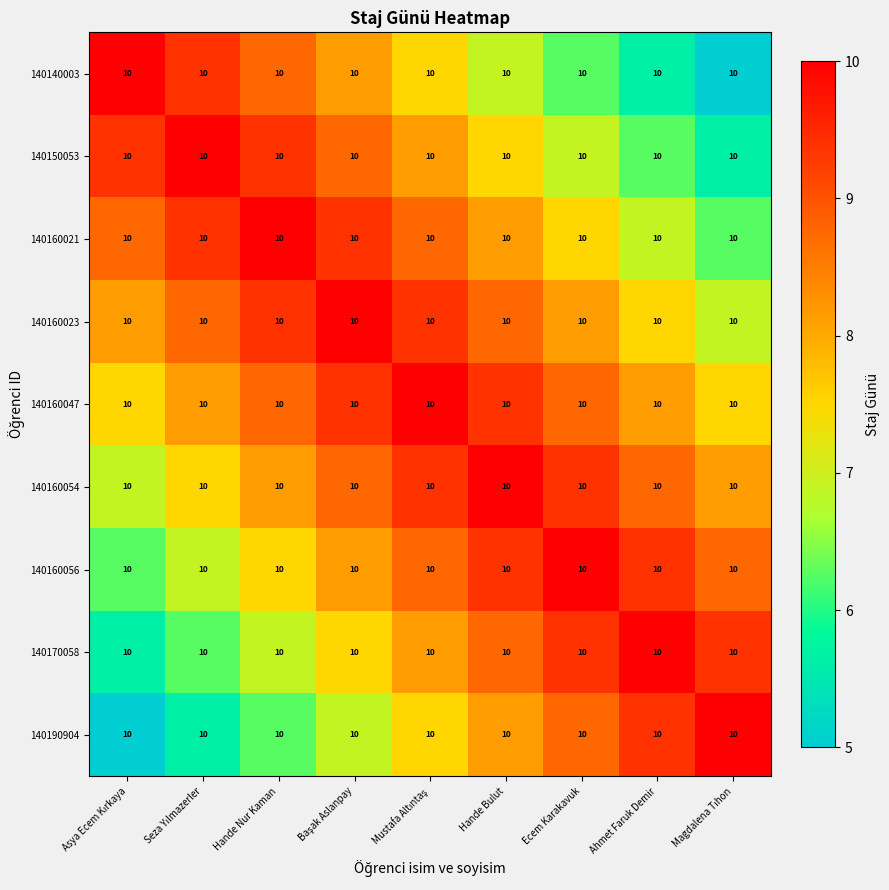

Reading left to right, extract all data points from this chart.

140140003: Asya Ecem Kırkaya=10.0	Seza Yılmazerler=10.0	Hande Nur Kaman=10.0	Başak Aslanpay=10.0	Mustafa Altıntaş=10.0	Hande Bulut=10.0	Ecem Karakavuk=10.0	Ahmet Faruk Demir=10.0	Magdalena Tıhon=10.0
140150053: Asya Ecem Kırkaya=10.0	Seza Yılmazerler=10.0	Hande Nur Kaman=10.0	Başak Aslanpay=10.0	Mustafa Altıntaş=10.0	Hande Bulut=10.0	Ecem Karakavuk=10.0	Ahmet Faruk Demir=10.0	Magdalena Tıhon=10.0
140160021: Asya Ecem Kırkaya=10.0	Seza Yılmazerler=10.0	Hande Nur Kaman=10.0	Başak Aslanpay=10.0	Mustafa Altıntaş=10.0	Hande Bulut=10.0	Ecem Karakavuk=10.0	Ahmet Faruk Demir=10.0	Magdalena Tıhon=10.0
140160023: Asya Ecem Kırkaya=10.0	Seza Yılmazerler=10.0	Hande Nur Kaman=10.0	Başak Aslanpay=10.0	Mustafa Altıntaş=10.0	Hande Bulut=10.0	Ecem Karakavuk=10.0	Ahmet Faruk Demir=10.0	Magdalena Tıhon=10.0
140160047: Asya Ecem Kırkaya=10.0	Seza Yılmazerler=10.0	Hande Nur Kaman=10.0	Başak Aslanpay=10.0	Mustafa Altıntaş=10.0	Hande Bulut=10.0	Ecem Karakavuk=10.0	Ahmet Faruk Demir=10.0	Magdalena Tıhon=10.0
140160054: Asya Ecem Kırkaya=10.0	Seza Yılmazerler=10.0	Hande Nur Kaman=10.0	Başak Aslanpay=10.0	Mustafa Altıntaş=10.0	Hande Bulut=10.0	Ecem Karakavuk=10.0	Ahmet Faruk Demir=10.0	Magdalena Tıhon=10.0
140160056: Asya Ecem Kırkaya=10.0	Seza Yılmazerler=10.0	Hande Nur Kaman=10.0	Başak Aslanpay=10.0	Mustafa Altıntaş=10.0	Hande Bulut=10.0	Ecem Karakavuk=10.0	Ahmet Faruk Demir=10.0	Magdalena Tıhon=10.0
140170058: Asya Ecem Kırkaya=10.0	Seza Yılmazerler=10.0	Hande Nur Kaman=10.0	Başak Aslanpay=10.0	Mustafa Altıntaş=10.0	Hande Bulut=10.0	Ecem Karakavuk=10.0	Ahmet Faruk Demir=10.0	Magdalena Tıhon=10.0
140190904: Asya Ecem Kırkaya=10.0	Seza Yılmazerler=10.0	Hande Nur Kaman=10.0	Başak Aslanpay=10.0	Mustafa Altıntaş=10.0	Hande Bulut=10.0	Ecem Karakavuk=10.0	Ahmet Faruk Demir=10.0	Magdalena Tıhon=10.0